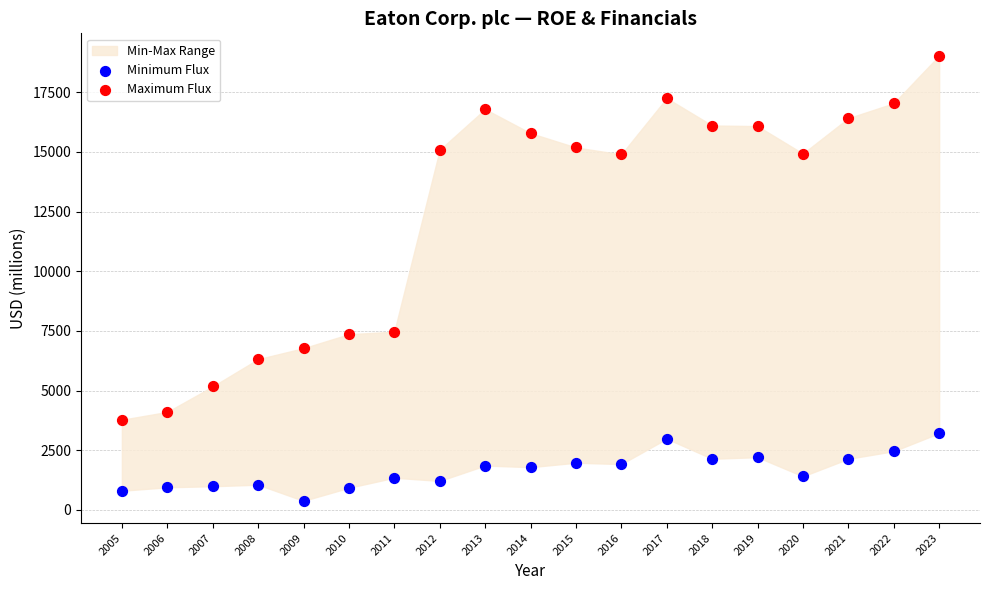

Which series contains the lowest Y value?

Minimum Flux